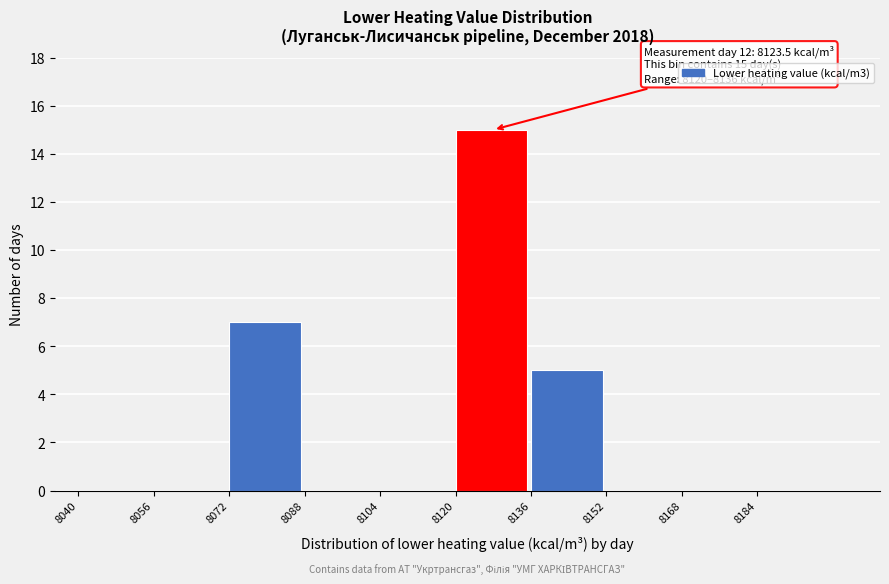

Over which range of the x-axis is the bar tallest?

8120 to 8136